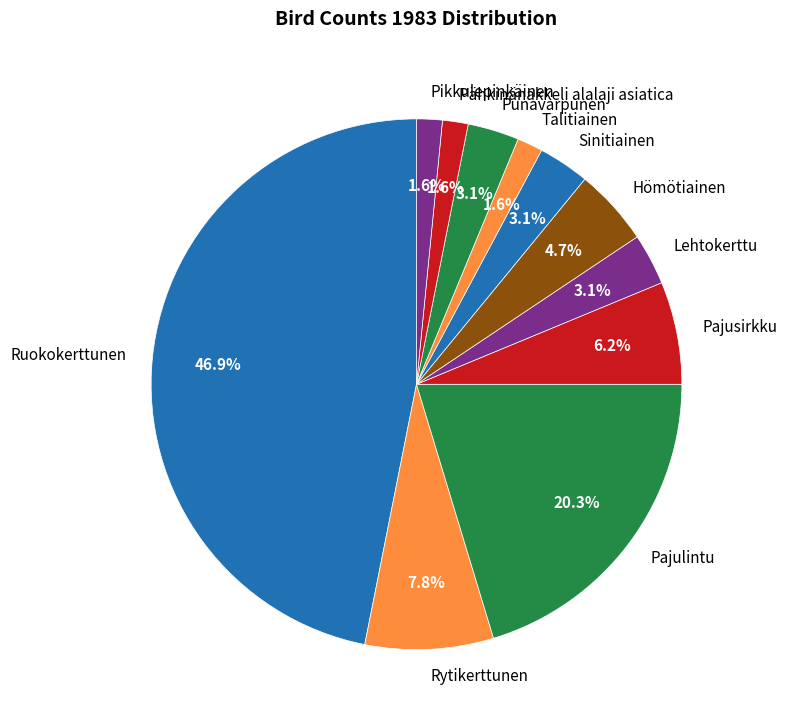

What portion of the pie excludes Punavarpunen?

96.9%